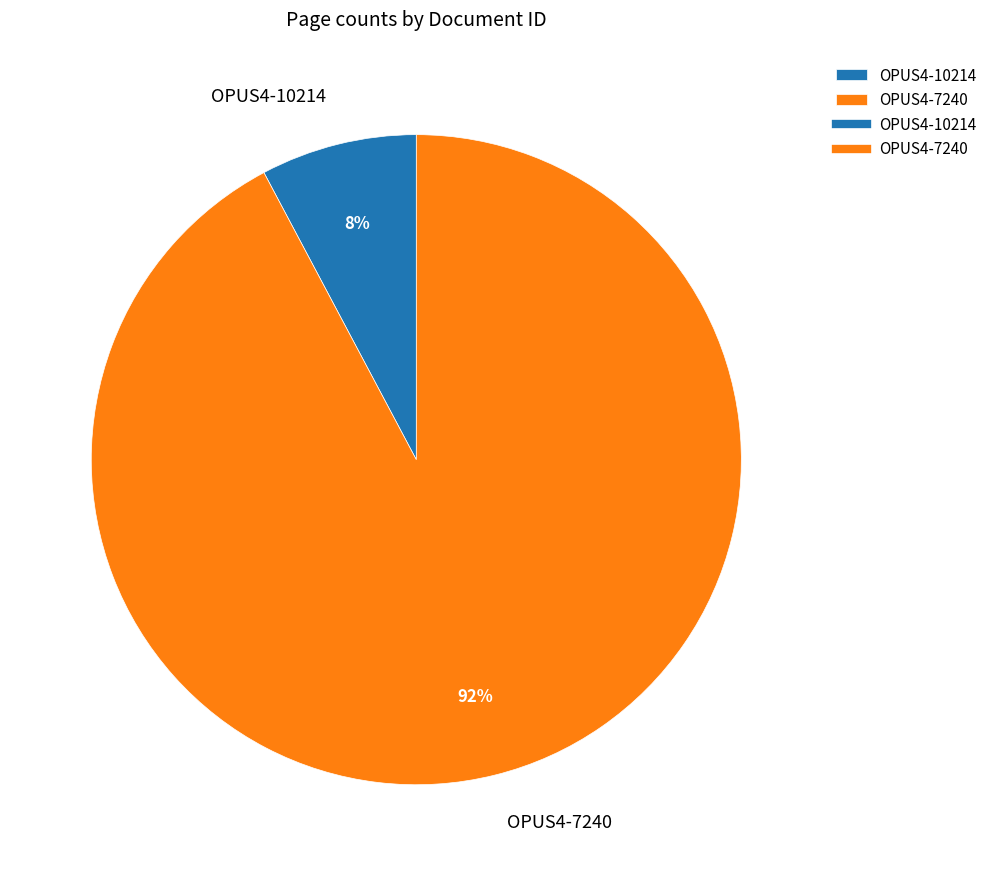

Does any single category account for the majority?

Yes